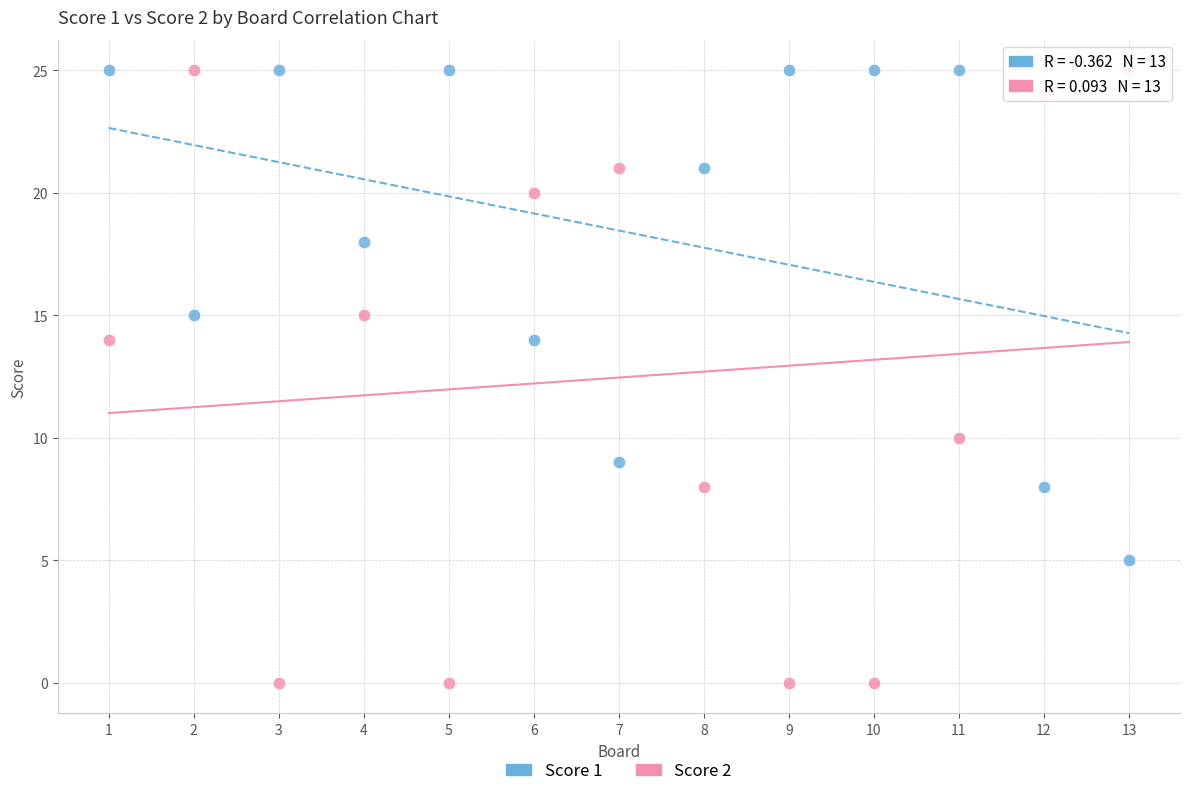

Which series reaches the minimum Y coordinate?

Score 2